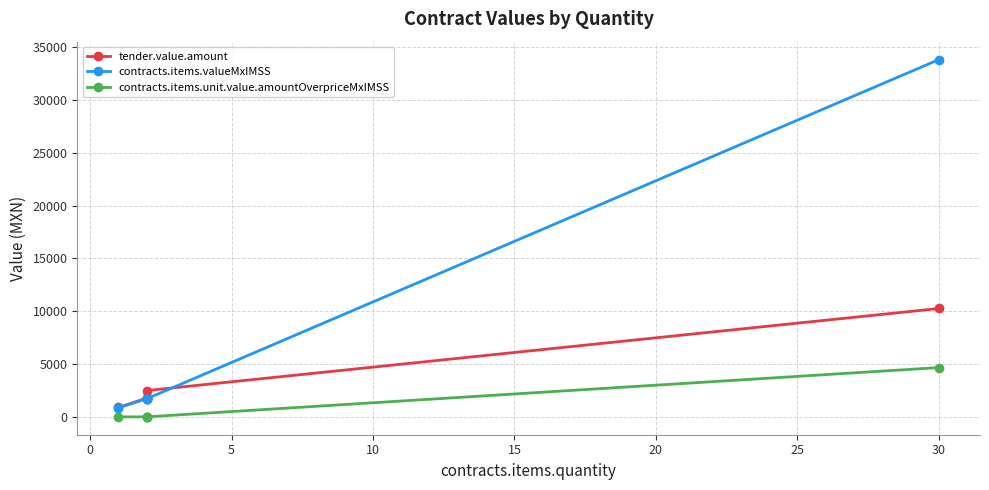

How many distinct data groups are displayed?

3